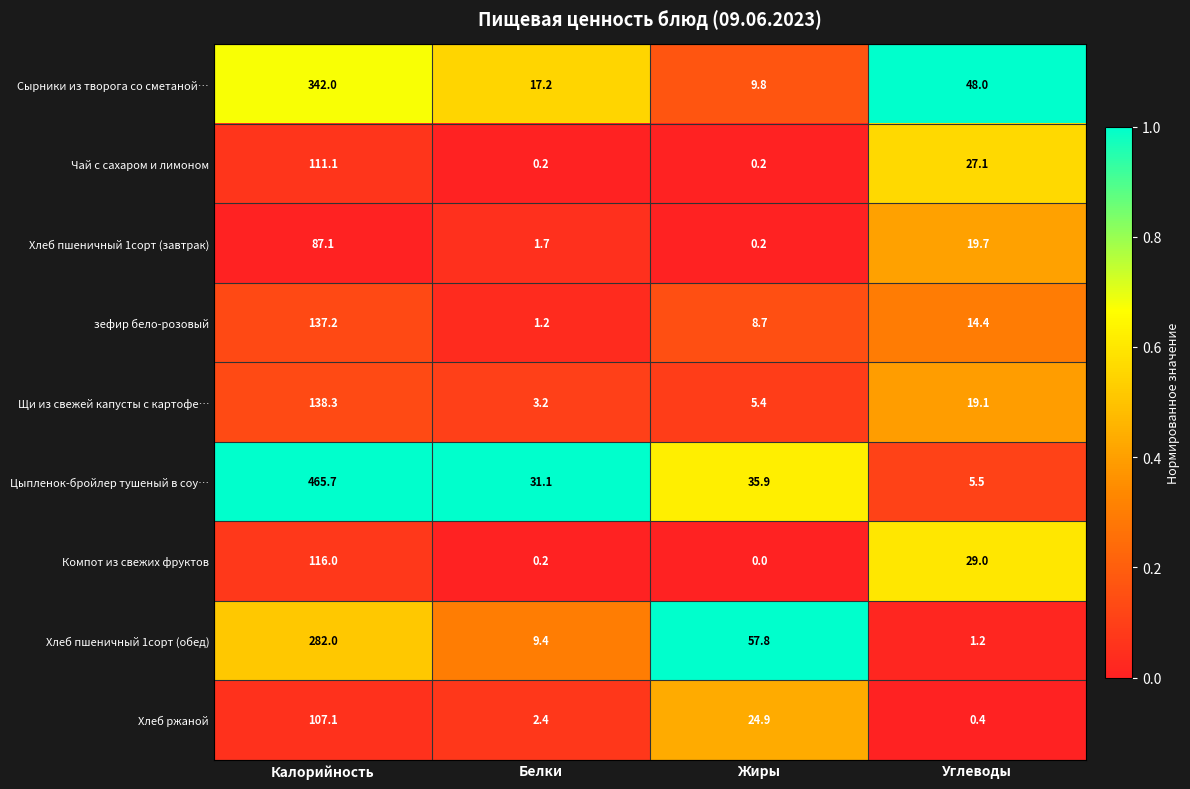

Is it true that Компот из свежих фруктов equals 116.0 at Калорийность?

True